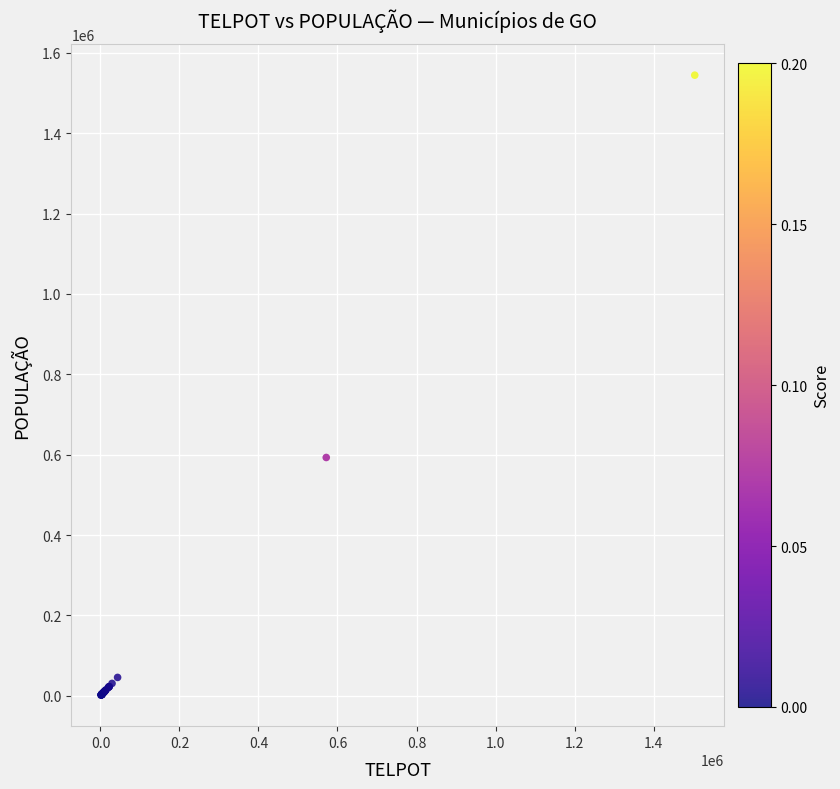

What Y value in the scatter plot is closest to 773050?

593025